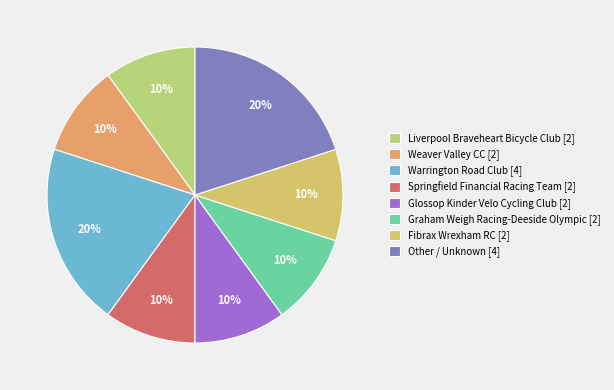

How many segments does this pie chart have?

8